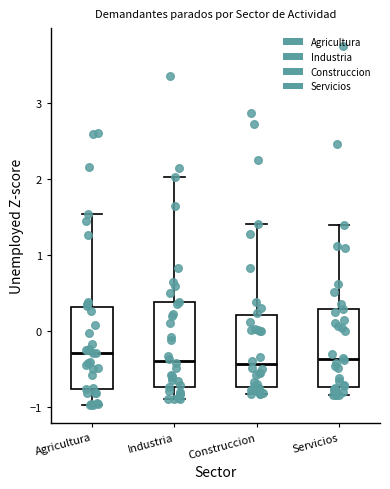

Where is the lower edge of the box for Servicios on the y-axis? The values are not printed on the chart, so give them approximately, as read against the axis.

-0.7